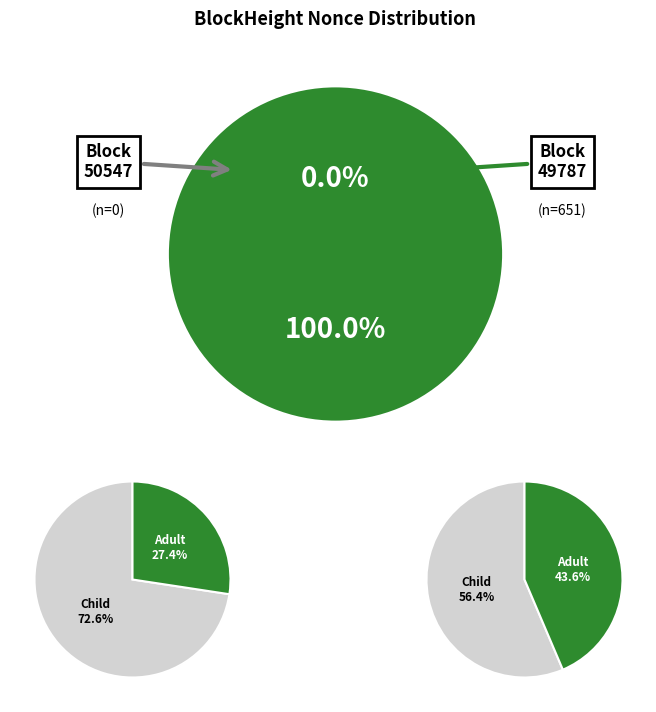

How many slices are in this pie chart?

2